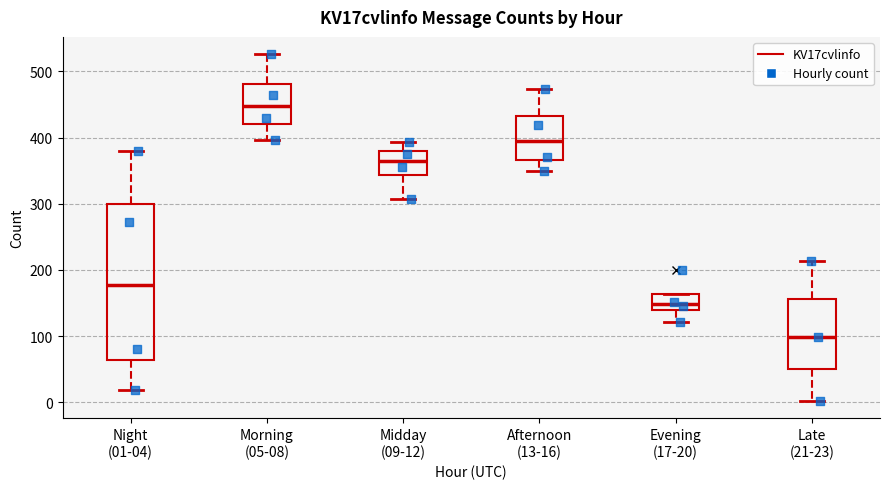

Comparing the boxes themselves (not the whiskers), which one is the tallest?

Night (01-04)